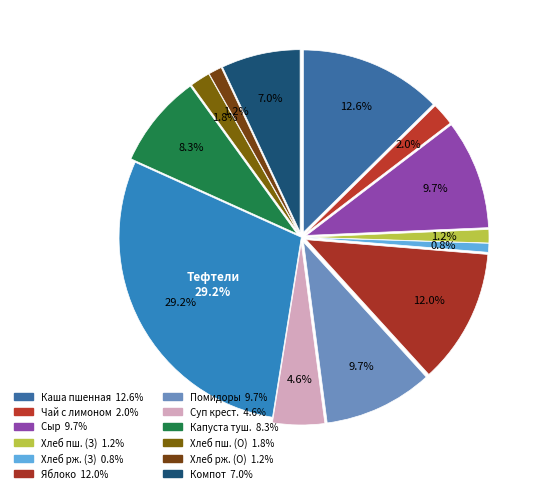

To the nearest percent, what portion does Чай с лимоном represent?

2%